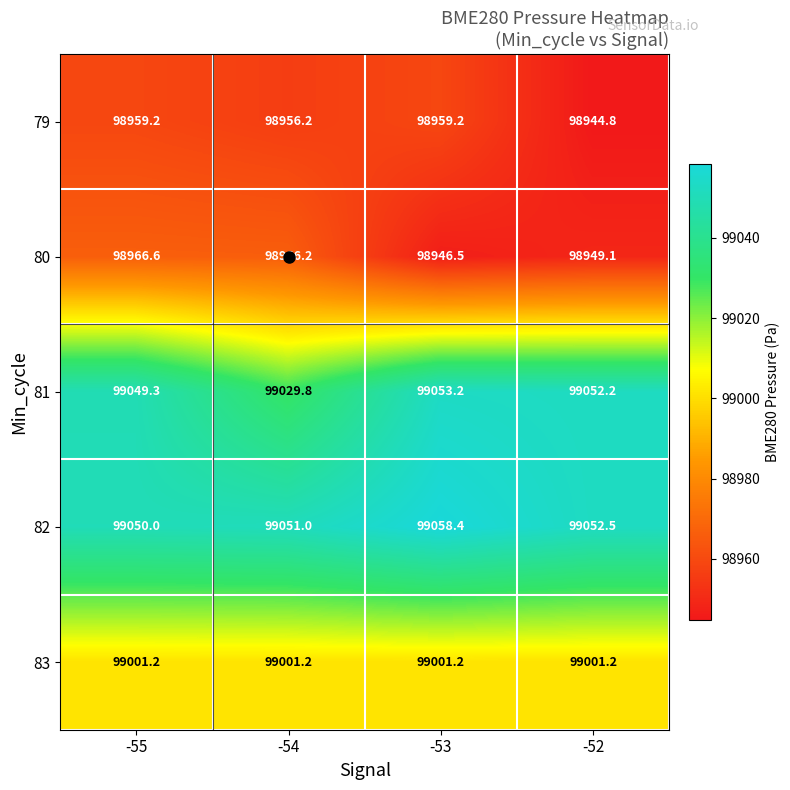

Which series changed the most between -55 and -53?

80